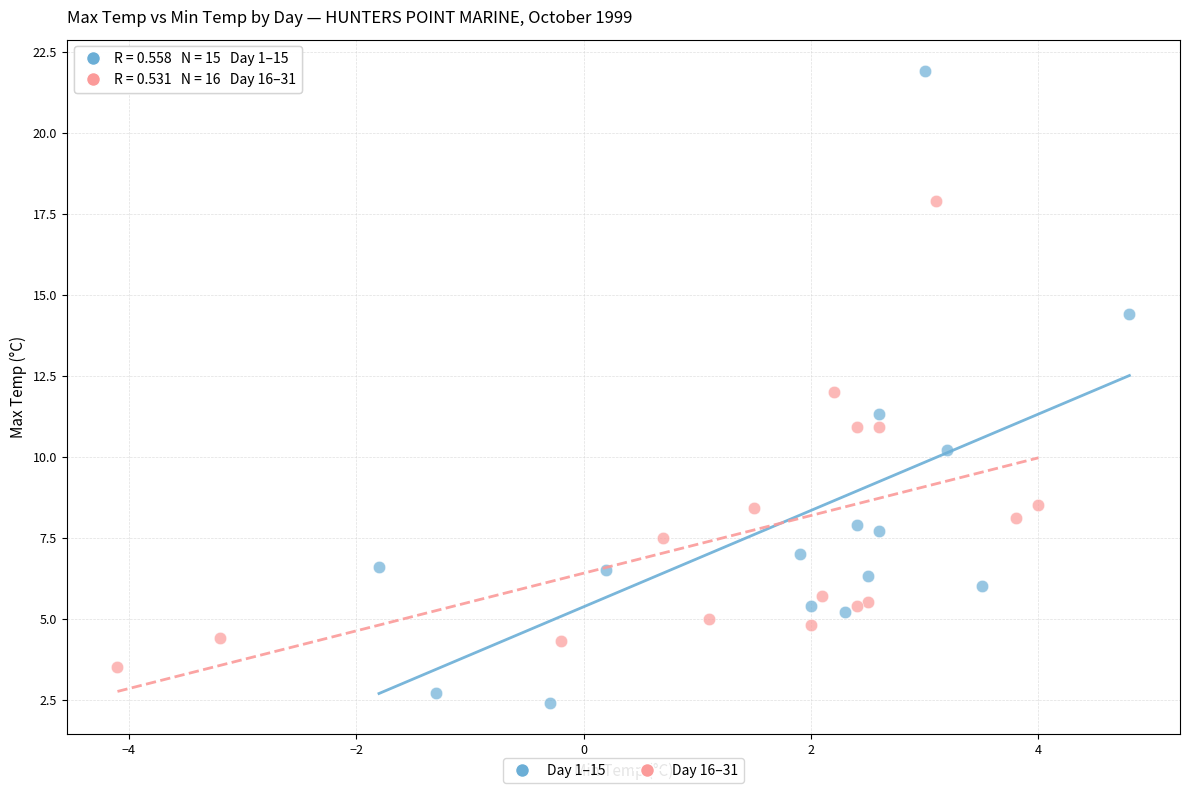

Which series contains the lowest Y value?

Day 1–15